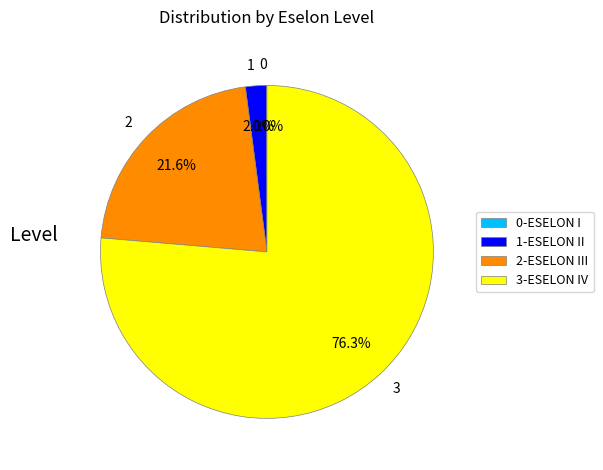

Which category has the biggest portion of the pie?

3-ESELON IV